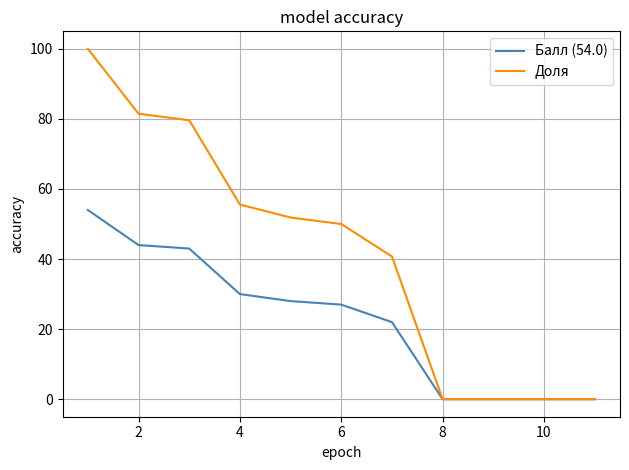

Which series has the largest total across all categories?

Доля